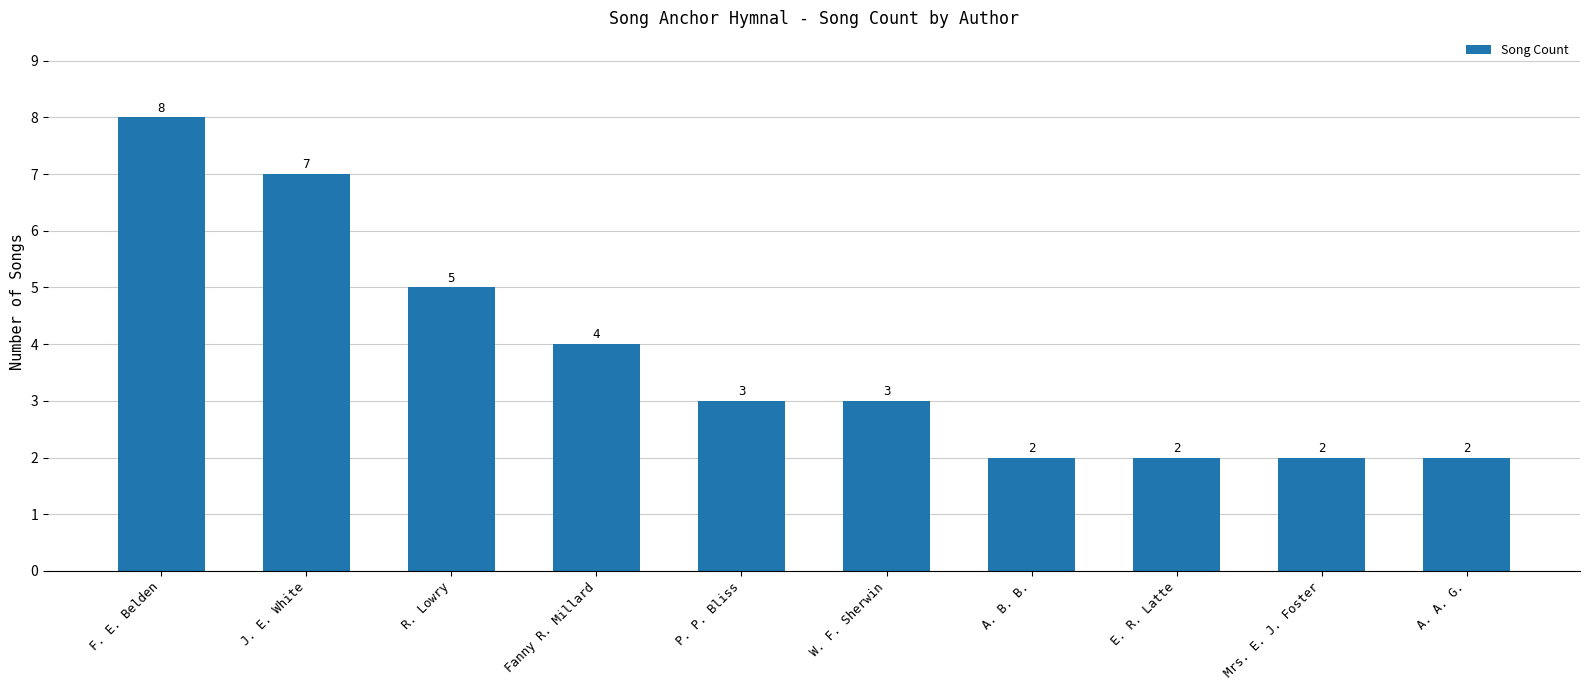

What is the smallest value displayed?

2